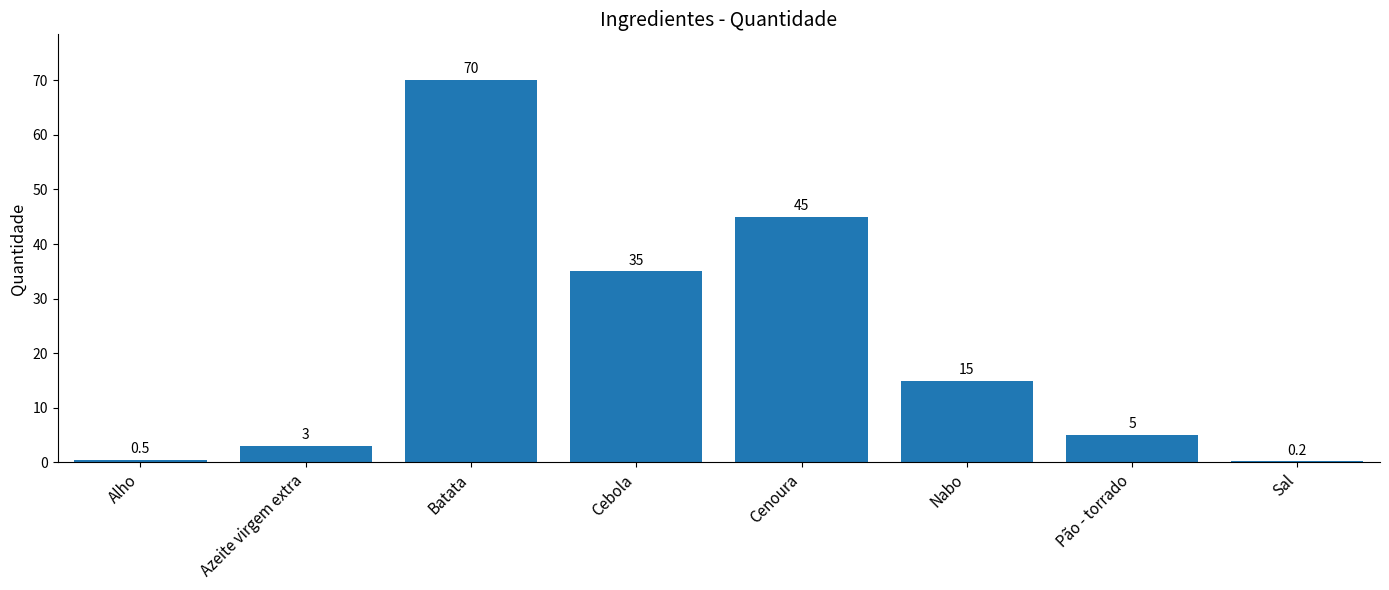

What is the greatest value displayed?

70.0